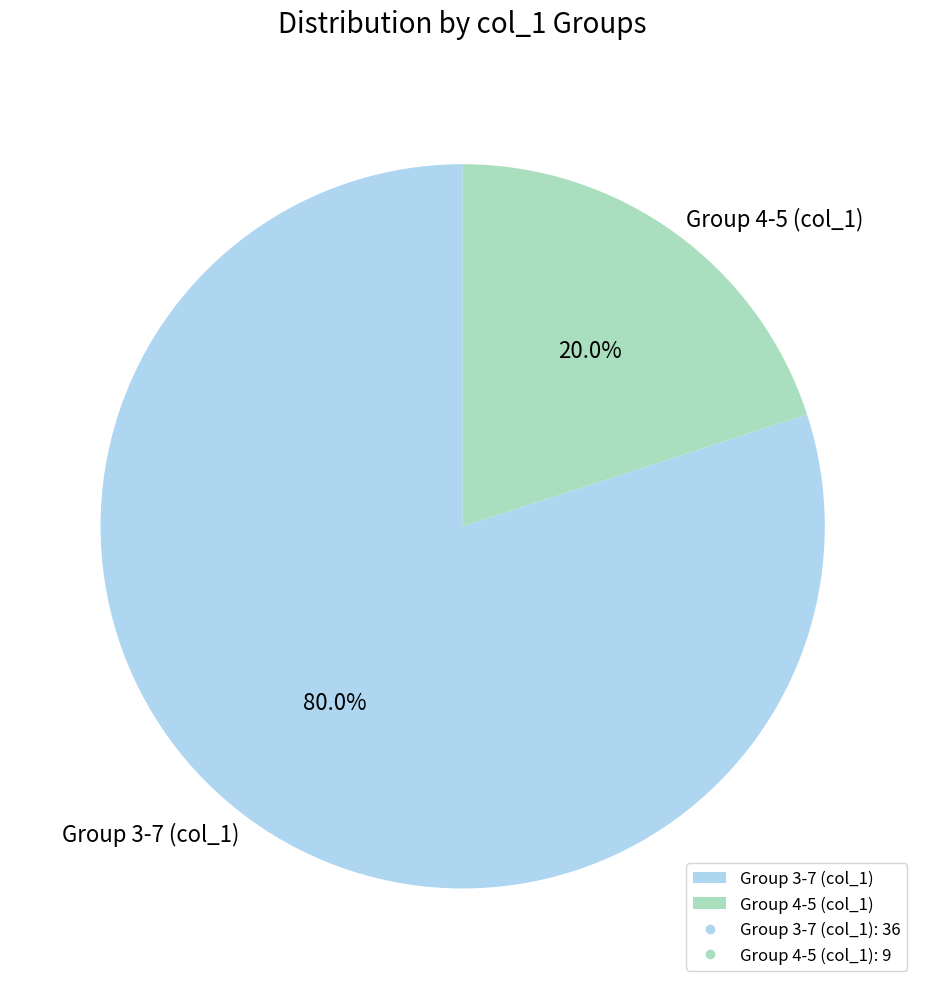

Which category has the smallest portion of the pie?

Group 4-5 (col_1)